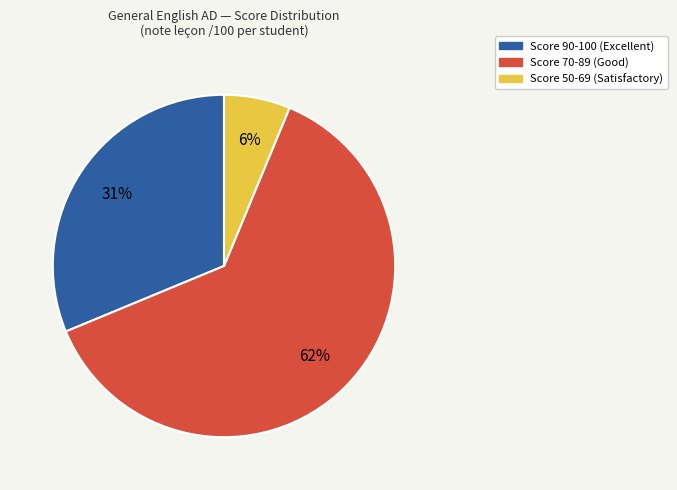

How many slices are in this pie chart?

3